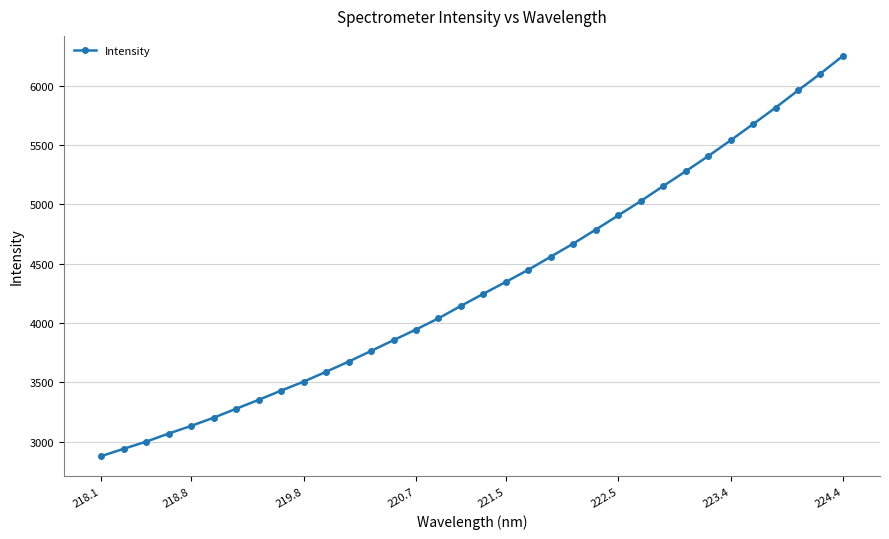

Does the chart display data point markers on the line(s)?

Yes